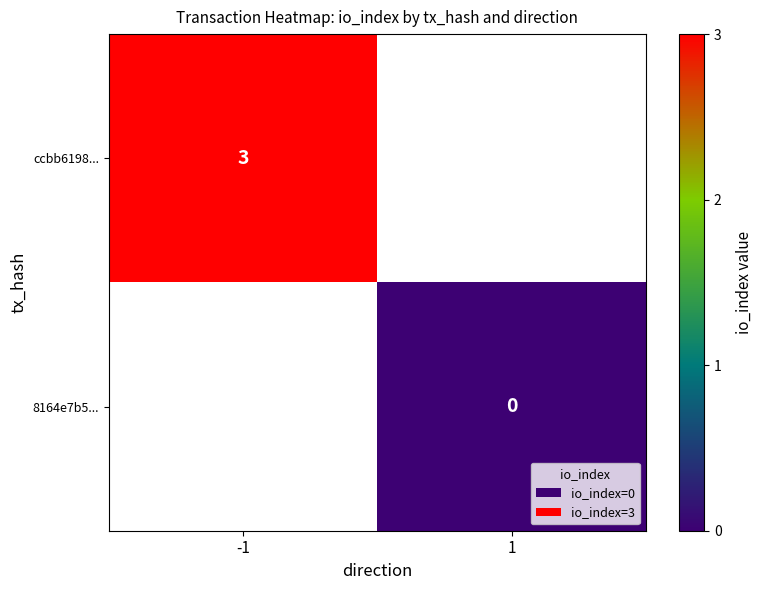

The value of ccbb6198... at -1 is 1. True or false?

False